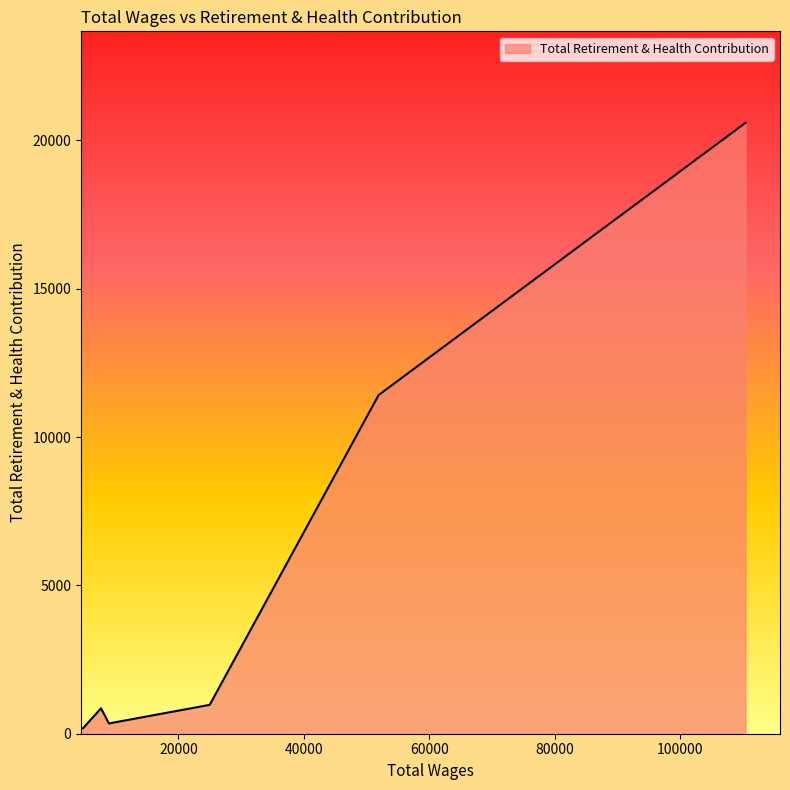

What is the difference between the maximum and minimum values?

20407